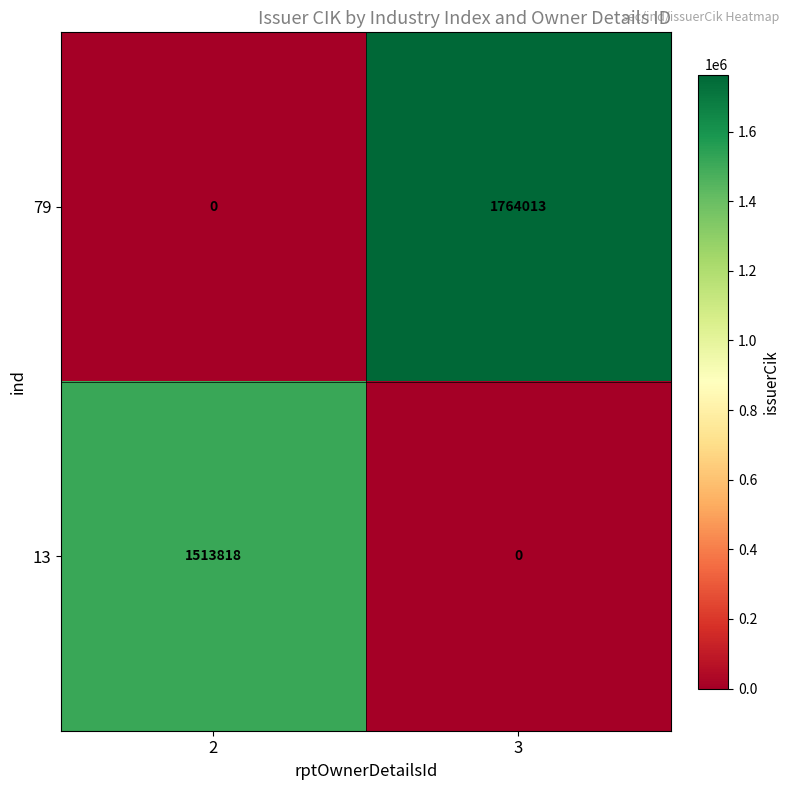

Which series has the largest total across all categories?

79